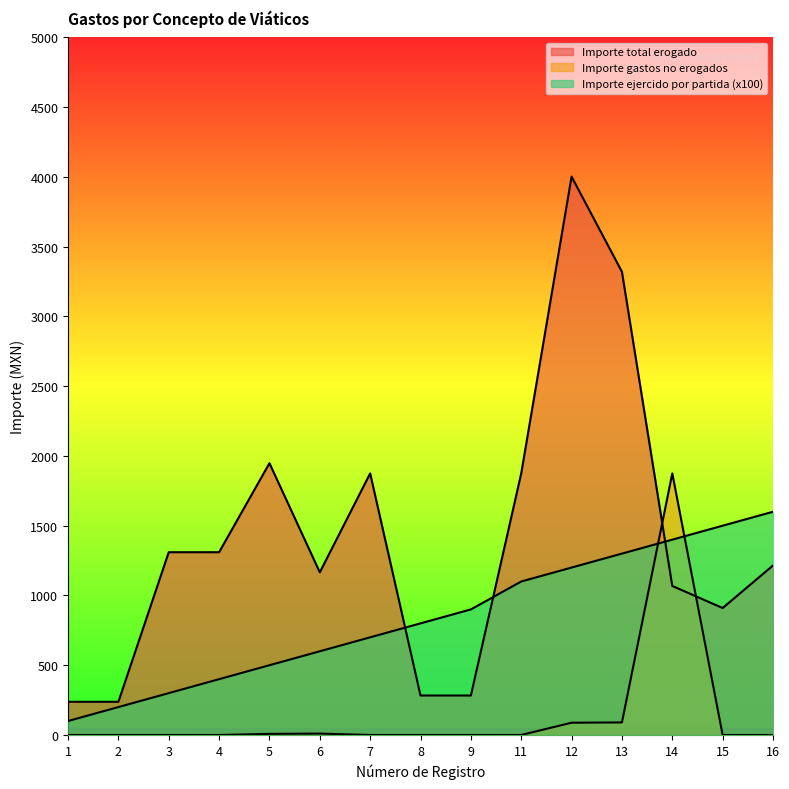

List the labels in order of Importe total erogado value, largest first.

12, 13, 5, 7, 11, 3, 4, 16, 6, 14, 15, 8, 9, 1, 2